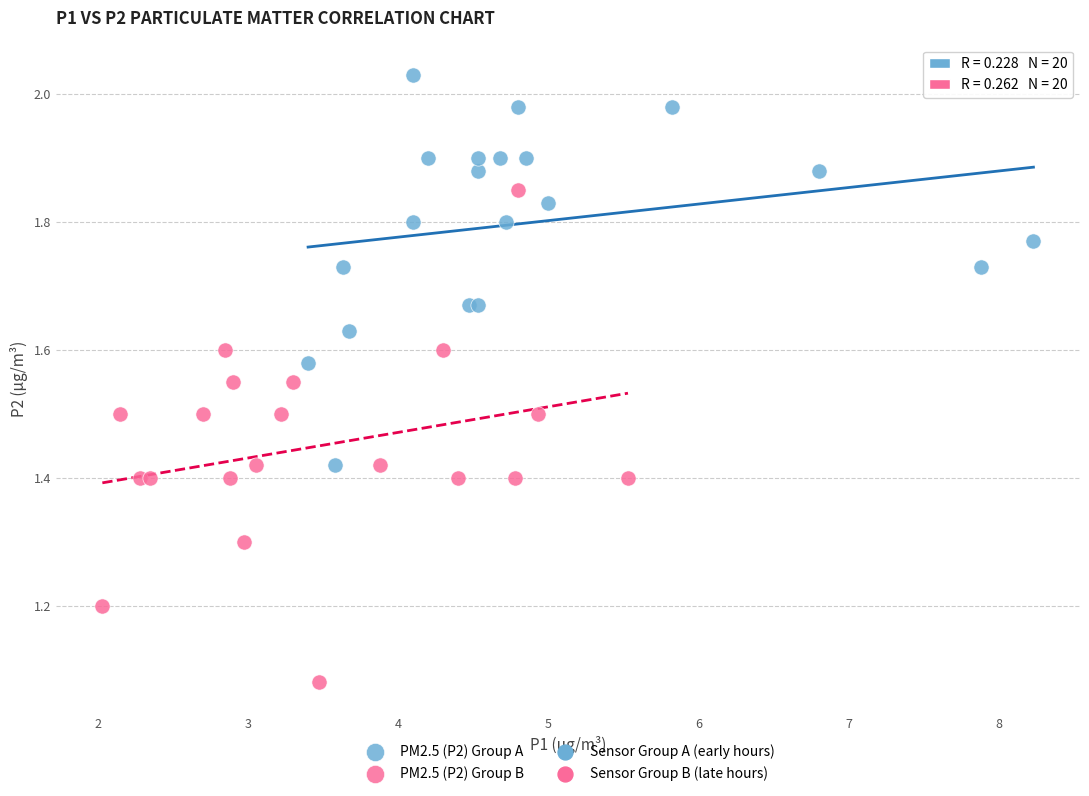

Which series has the largest Y range (max minus min)?

PM2.5 (P2) Group B